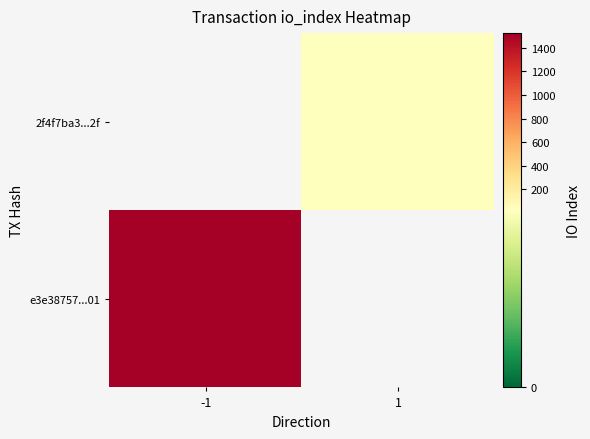

Which has a higher value, 1 or -1?

-1